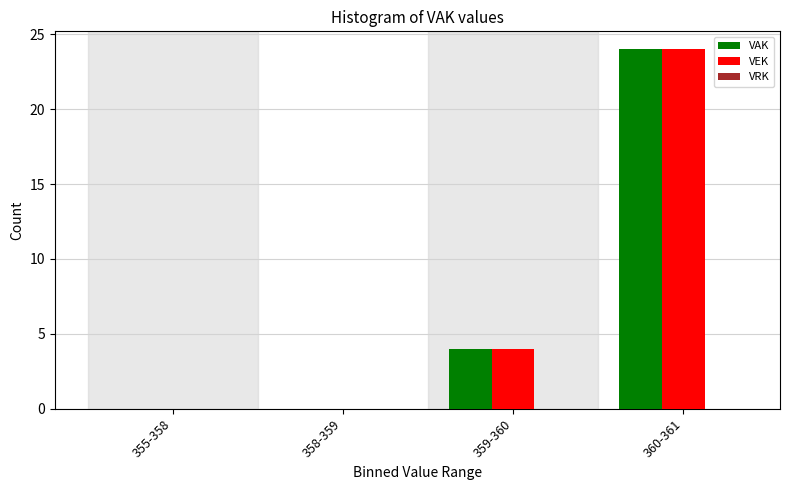

At which category is the sum across all series the highest?

360-361